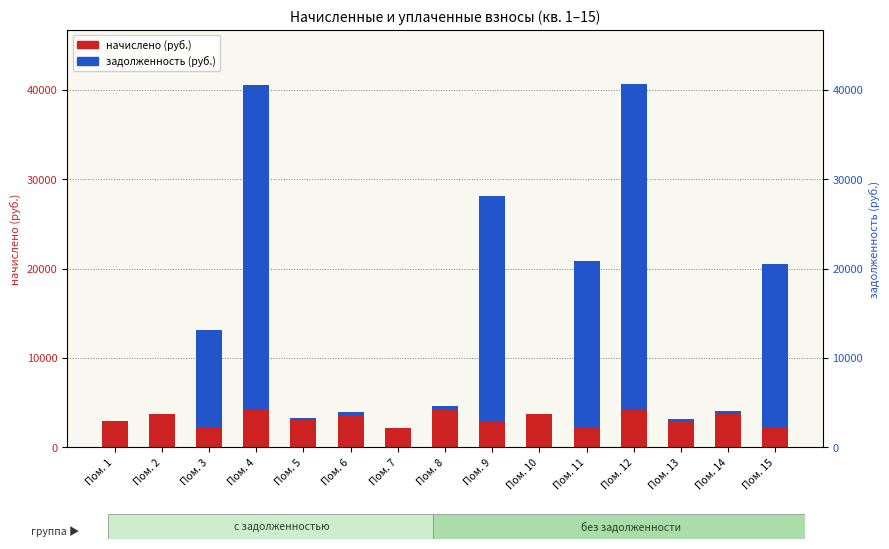

Which series has the largest range (max minus min)?

задолженность